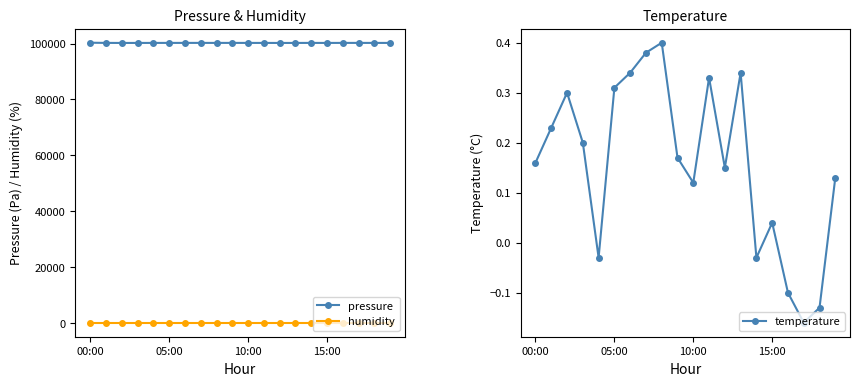

Which series has the largest range (max minus min)?

pressure